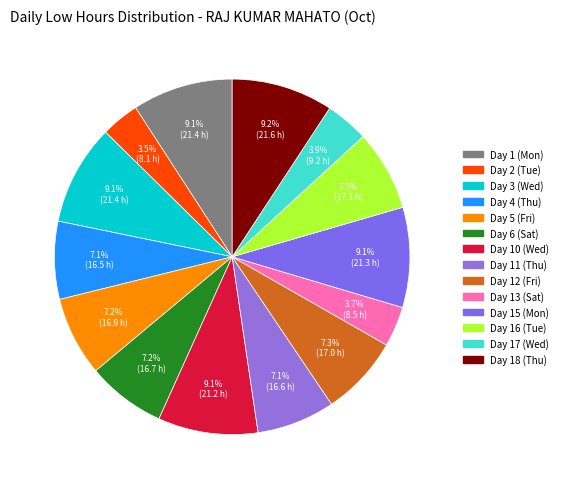

To the nearest percent, what is the combined percentage of Day 4 (Thu) and Day 16 (Tue)?

14%